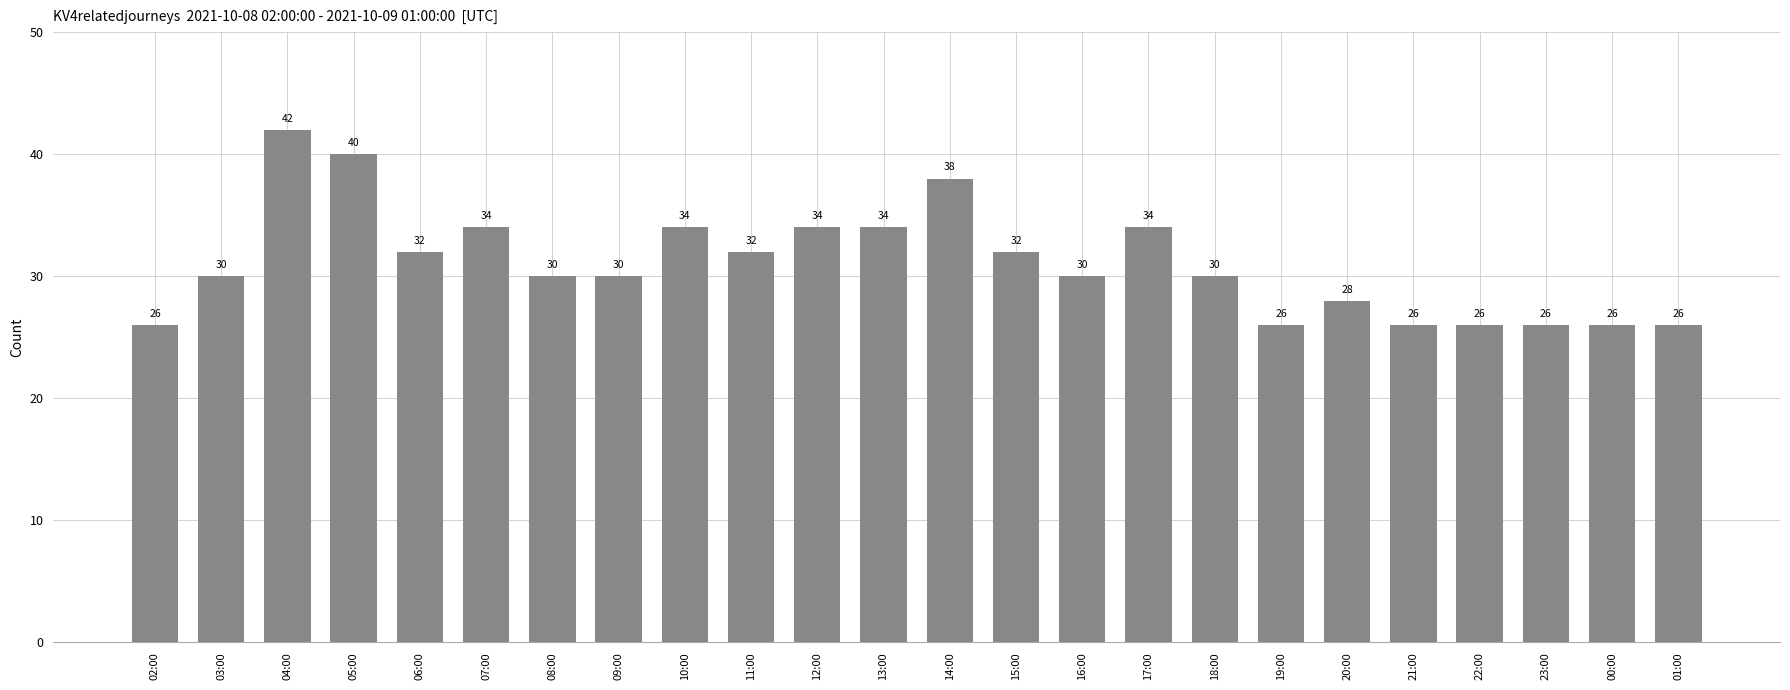

What is the label of the 20th bar from the right?

06:00